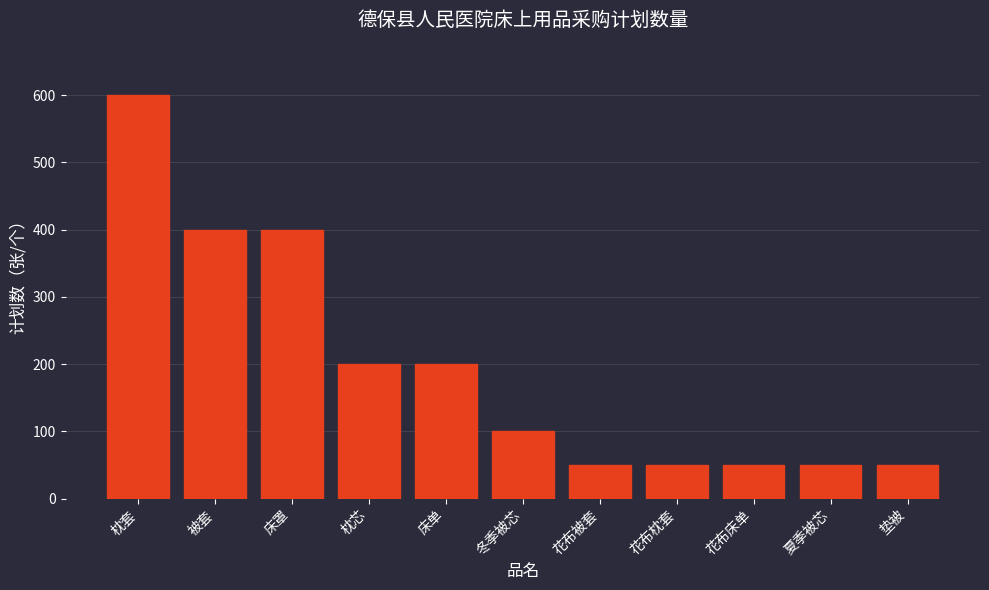

What position from the left is 冬季被芯?

6